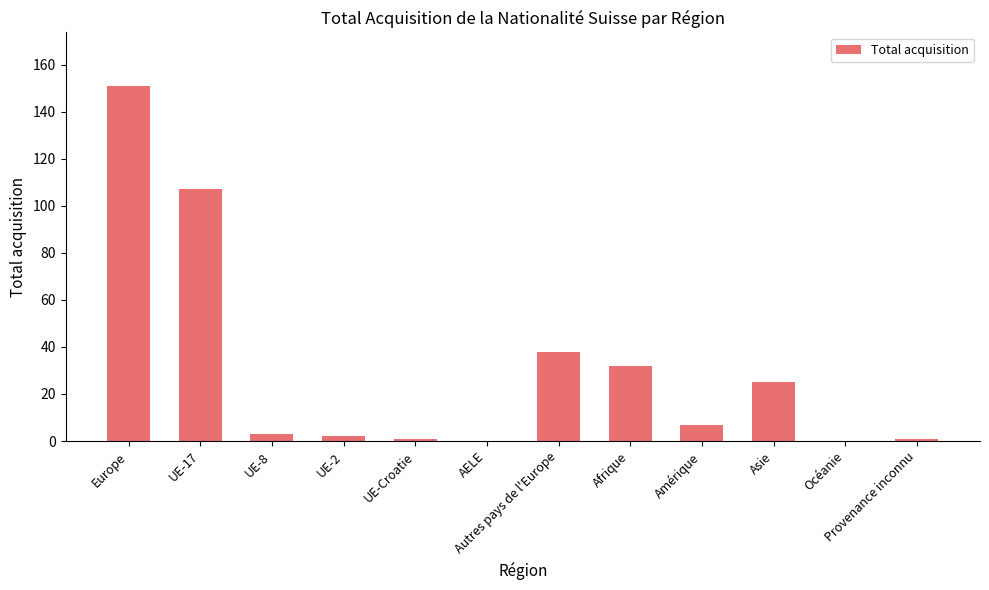

What is the sum of all values?

367